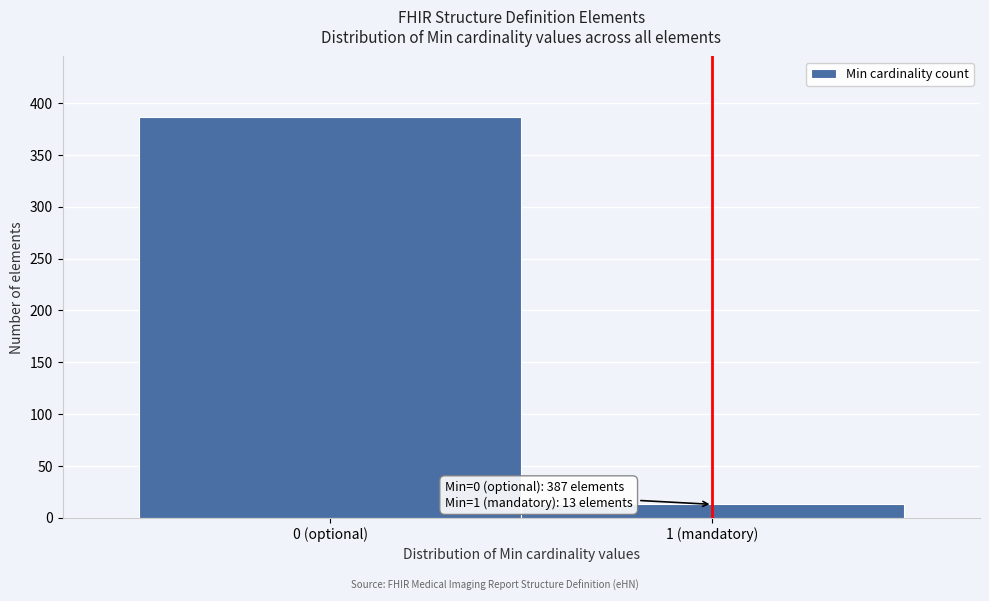

Reading left to right, what are all the values shown in this chart?

0 (optional)=387	1 (mandatory)=13